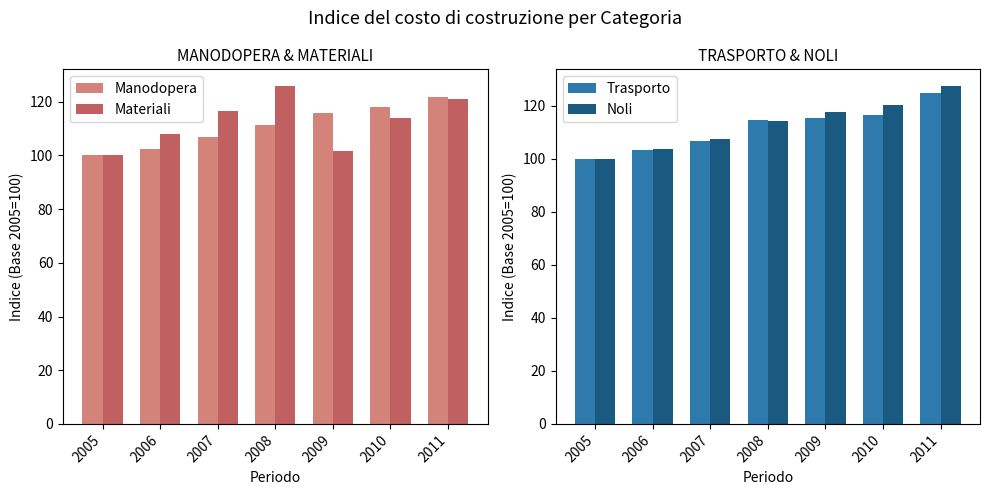

Which series has the largest total across all categories?

Noli